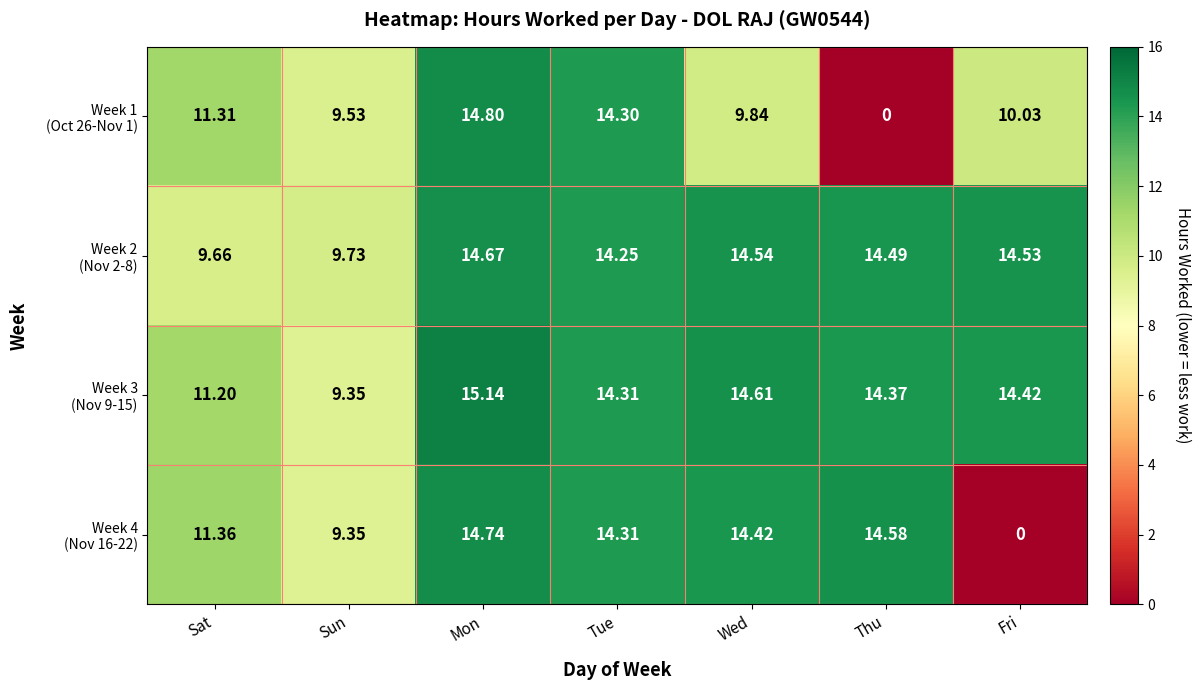

Which label corresponds to the largest value in the chart?

Mon